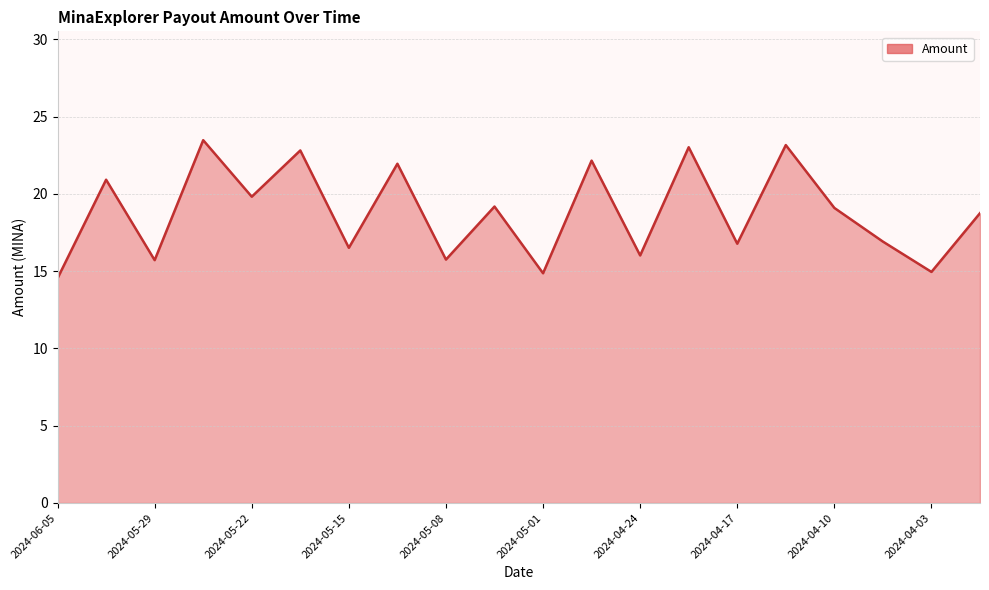

What is the difference between the maximum and minimum values?

8.9